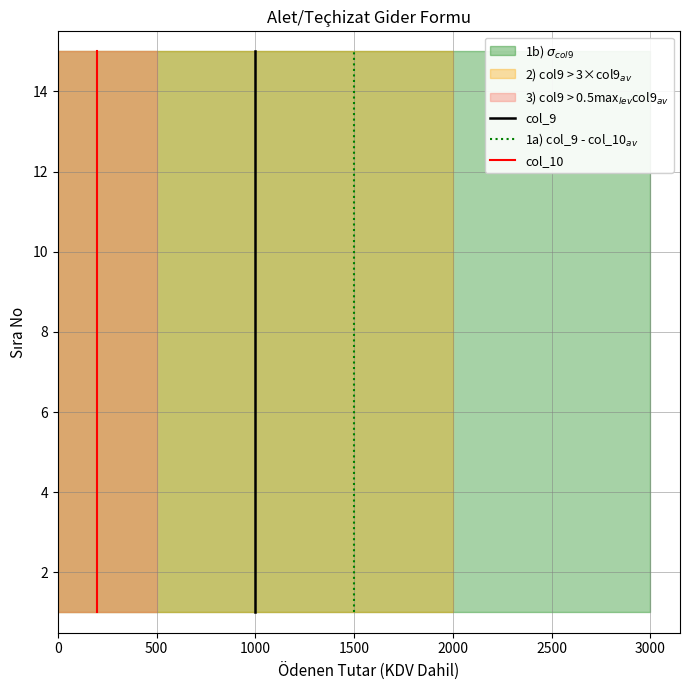

Reading right to left, transcribe all the data shown in this chart.

col_9: 15	14	13	12	11	10	9	8	7	6	5	4	3	2	1
1a) col_9 - col_10$_{av}$: 15	14	13	12	11	10	9	8	7	6	5	4	3	2	1
col_10: 15	14	13	12	11	10	9	8	7	6	5	4	3	2	1